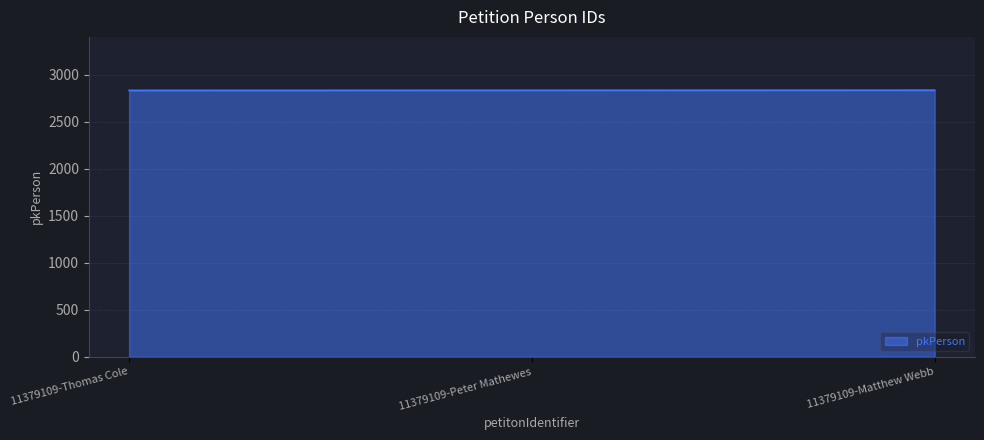

What is the sum of all values?

8502